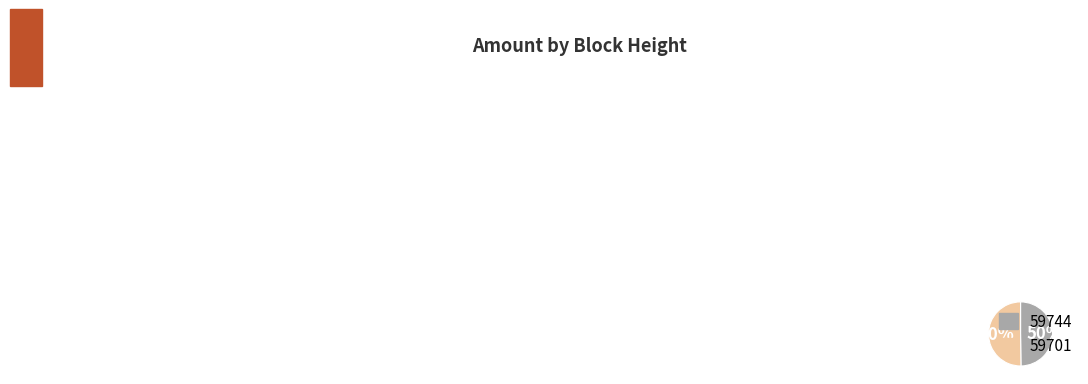

How many segments does this pie chart have?

2